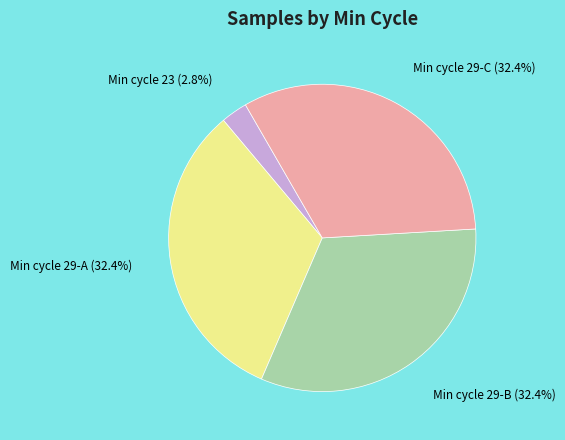

Is there a majority slice in this chart?

No